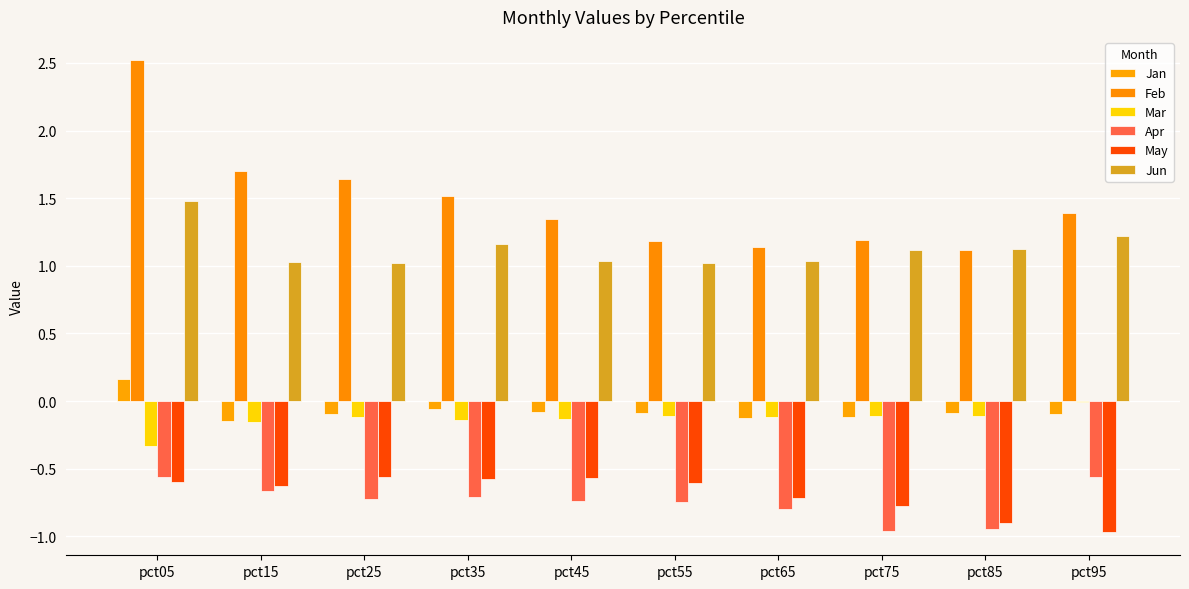

At which label is Mar closest to 0?

pct95